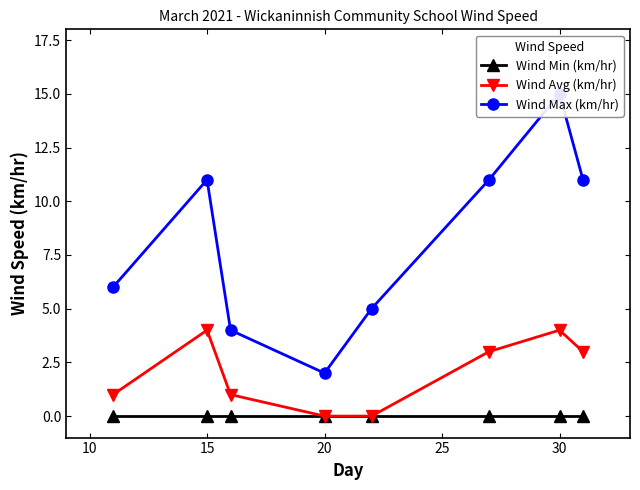

Is the value of Wind Min (km/hr) at 20 greater than the value of Wind Avg (km/hr) at 30?

No